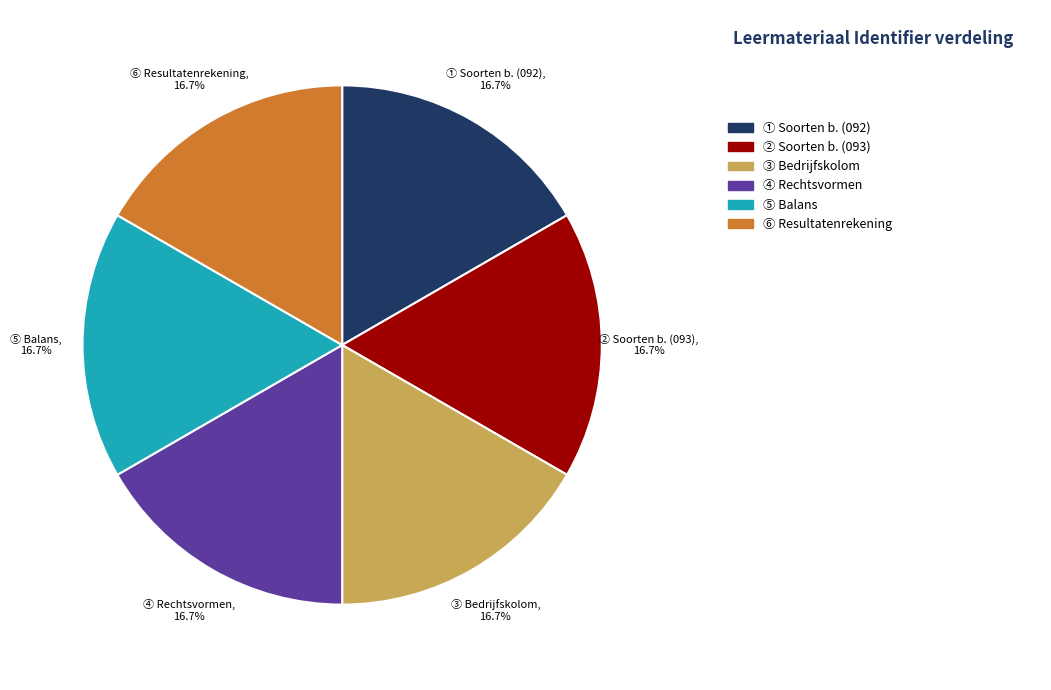

Is there any slice that represents more than half of the pie?

No